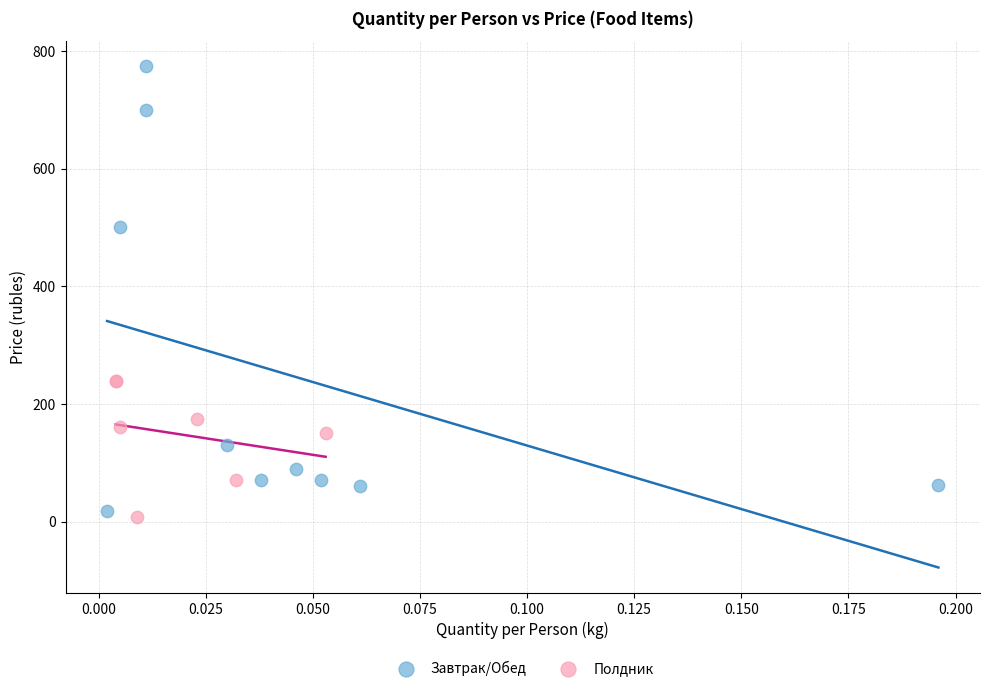

Which series reaches the maximum Y coordinate?

Завтрак/Обед